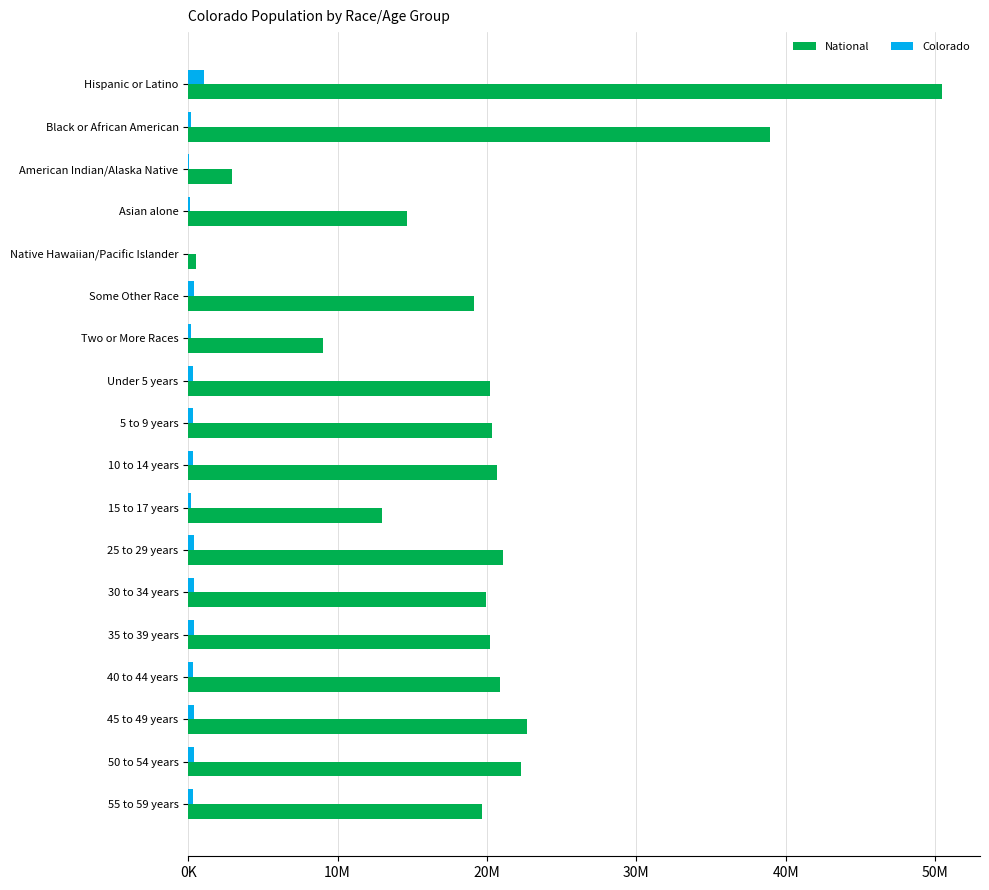

What are all the series names shown in the legend?

National, Colorado